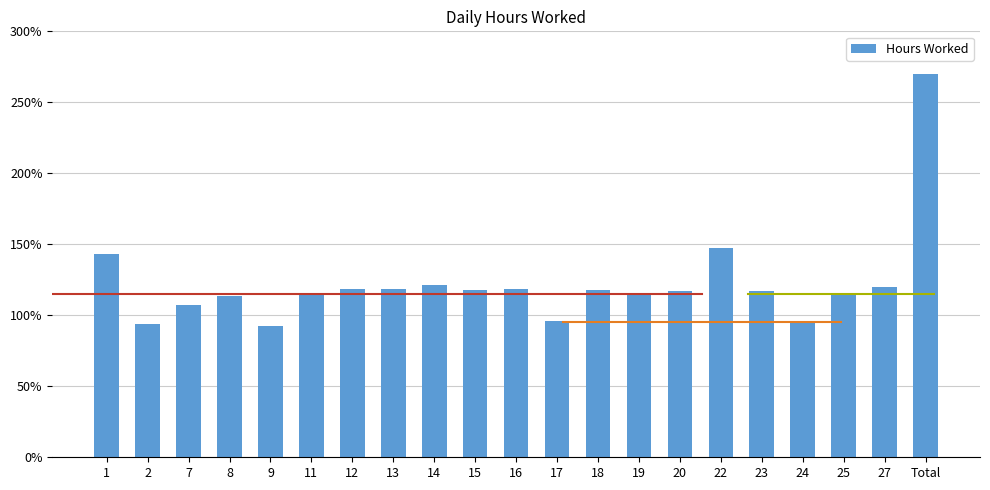

Reading right to left, transcribe all the data shown in this chart.

Total=27.0	27=12.0	25=11.4	24=9.5	23=11.7	22=14.7	20=11.7	19=11.6	18=11.8	17=9.6	16=11.8	15=11.8	14=12.1	13=11.8	12=11.8	11=11.5	9=9.3	8=11.3	7=10.7	2=9.4	1=14.3